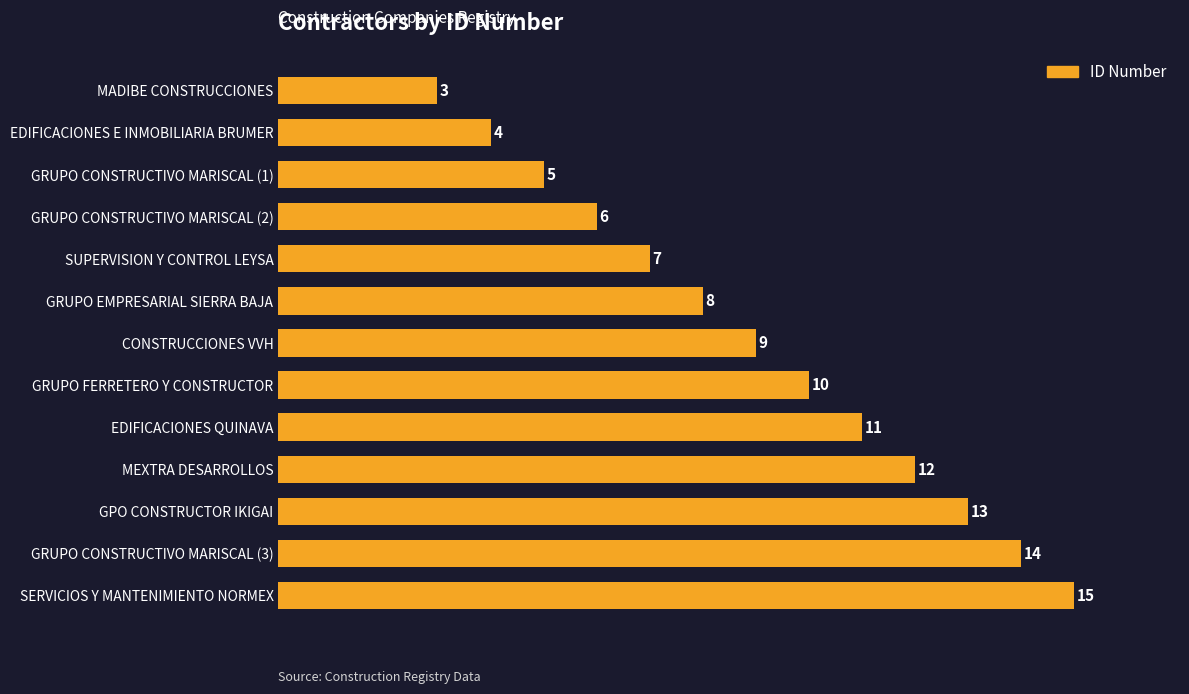

Reading top to bottom, list all the values displayed in this chart.

MADIBE CONSTRUCCIONES=3	EDIFICACIONES E INMOBILIARIA BRUMER=4	GRUPO CONSTRUCTIVO MARISCAL (1)=5	GRUPO CONSTRUCTIVO MARISCAL (2)=6	SUPERVISION Y CONTROL LEYSA=7	GRUPO EMPRESARIAL SIERRA BAJA=8	CONSTRUCCIONES VVH=9	GRUPO FERRETERO Y CONSTRUCTOR=10	EDIFICACIONES QUINAVA=11	MEXTRA DESARROLLOS=12	GPO CONSTRUCTOR IKIGAI=13	GRUPO CONSTRUCTIVO MARISCAL (3)=14	SERVICIOS Y MANTENIMIENTO NORMEX=15